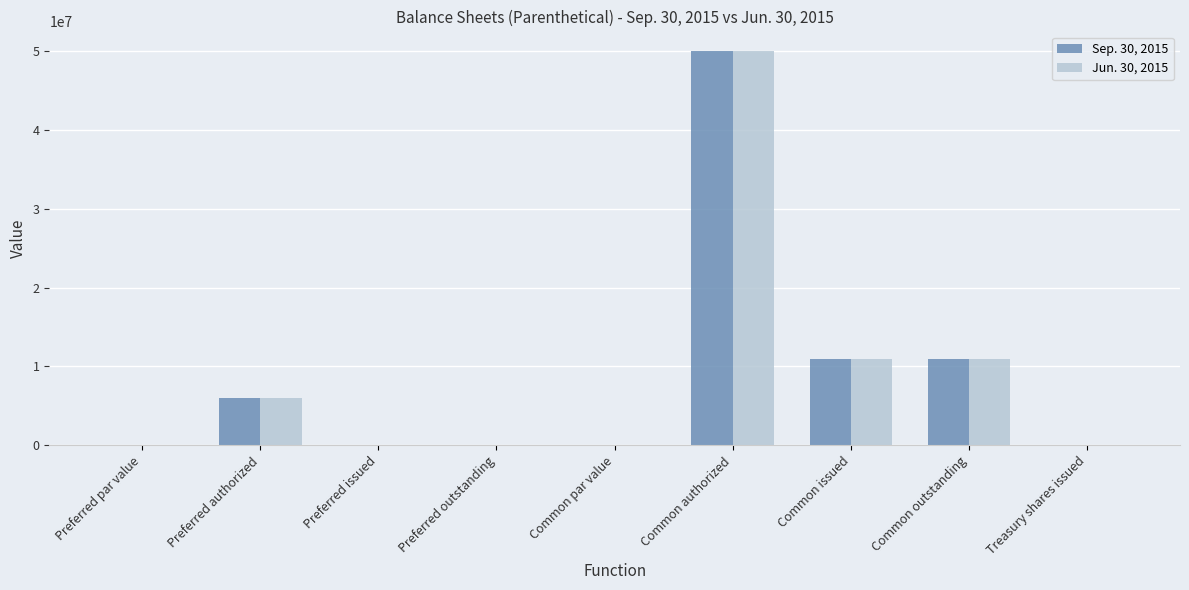

What is the sum of all Jun. 30, 2015 values?

77975954.0